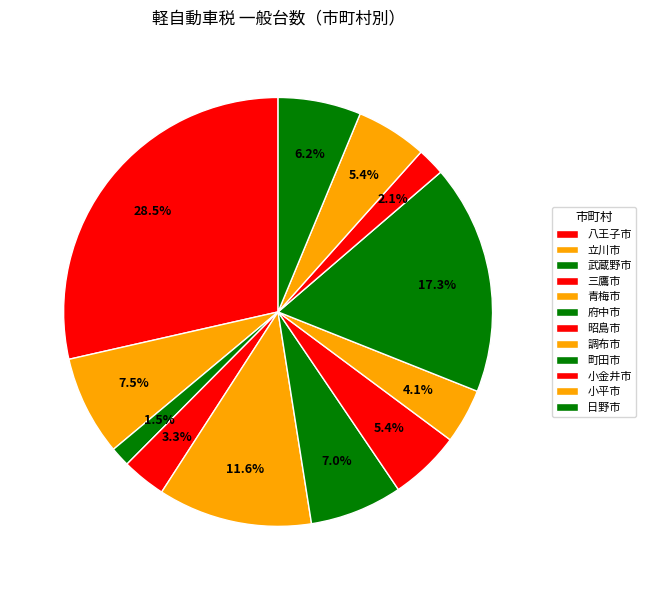

Is 三鷹市 the majority of the pie?

No